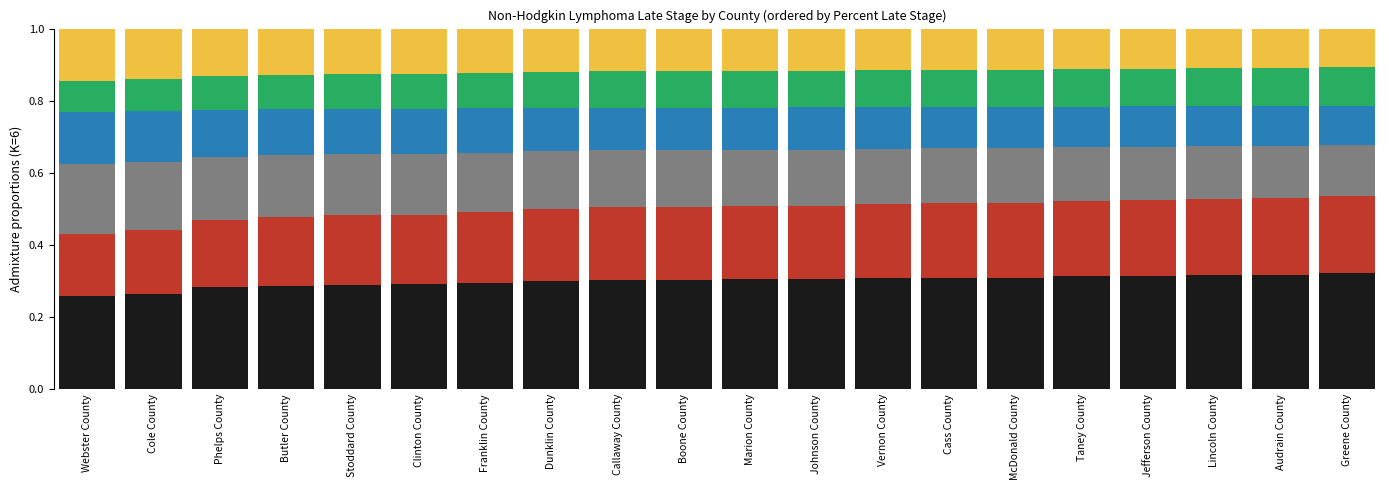

Are the bars grouped side by side (vs. stacked)?

No